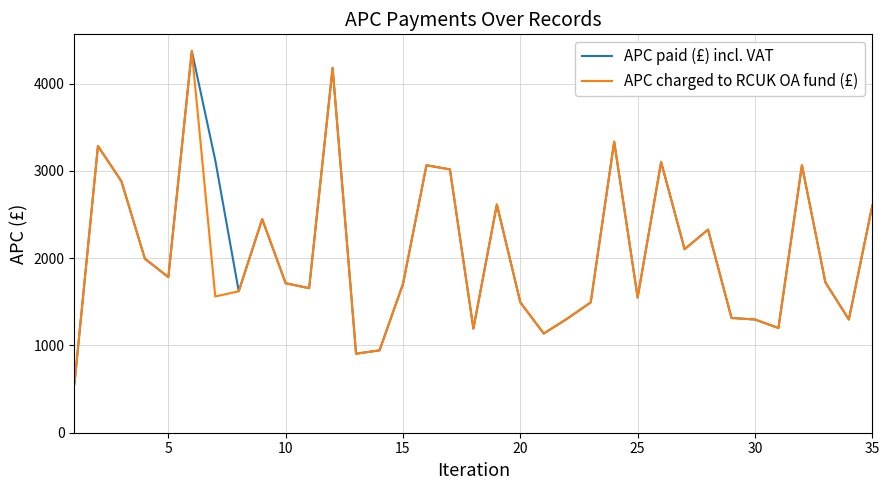

Which series has the largest total across all categories?

APC paid (£) incl. VAT